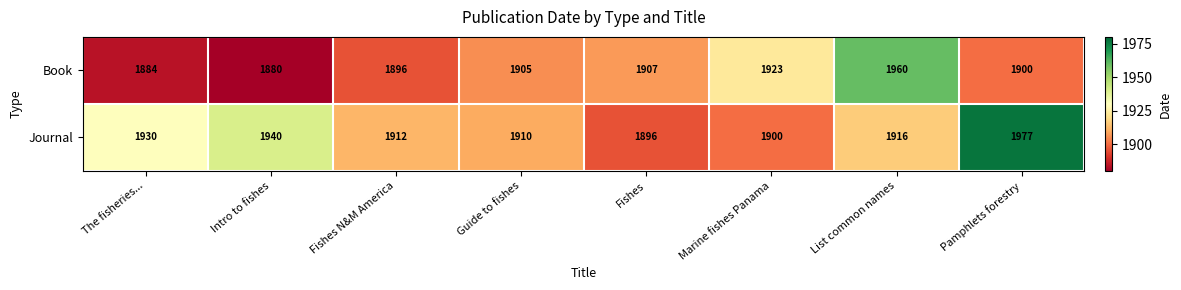

What is the difference between the second highest and minimum values in the Journal series?

44